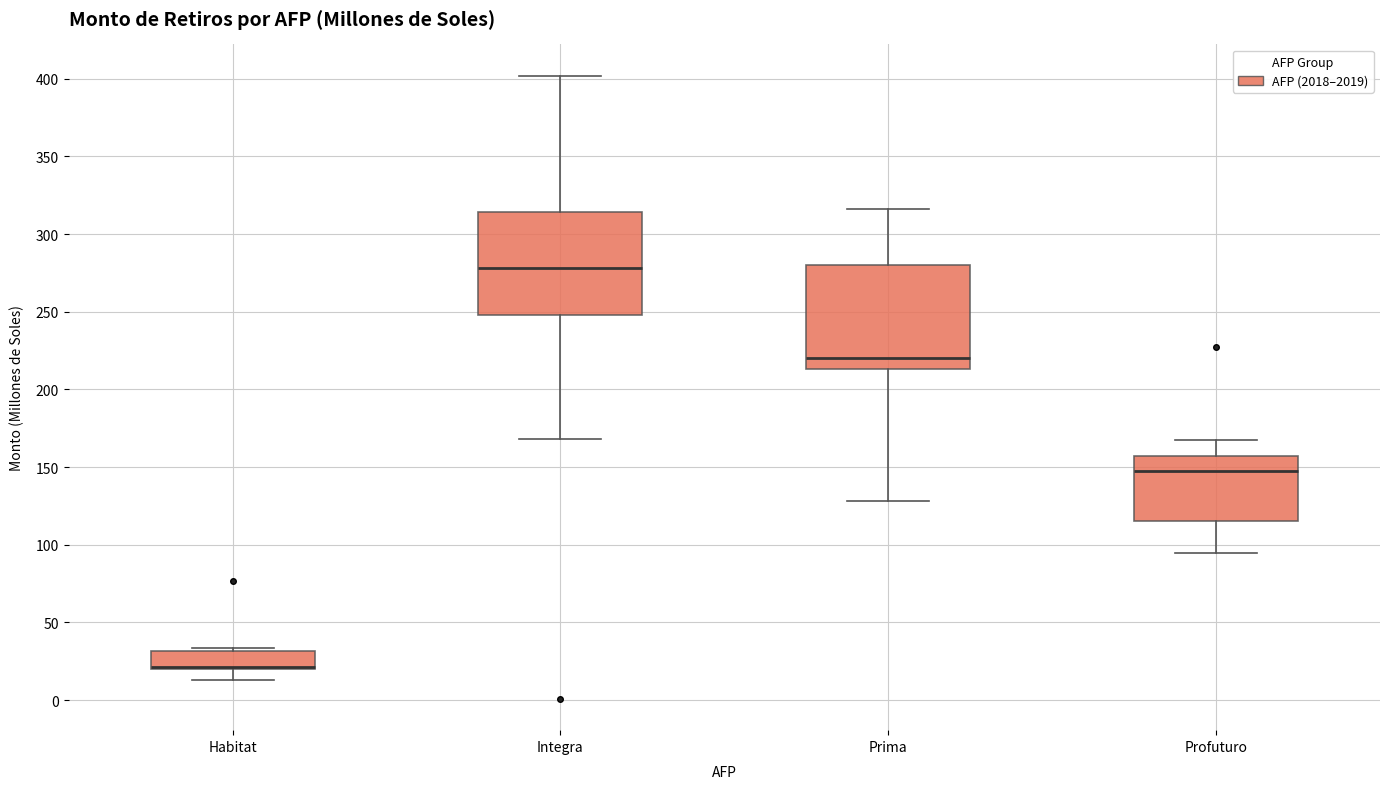

Reading left to right, transcribe this box plot: for each box, give where its median line is, the range the box spans, and where its two whiskers end, as read against the y-axis. The values are not printed on the chart, so give them approximately, as read against the axis.

Habitat: median 20 (drawn on the box's lower edge), box 20 to 30, whiskers 15 to 35
Integra: median 280, box 250 to 315, whiskers 170 to 400
Prima: median 220, box 215 to 280, whiskers 130 to 315
Profuturo: median 150, box 115 to 155, whiskers 95 to 170